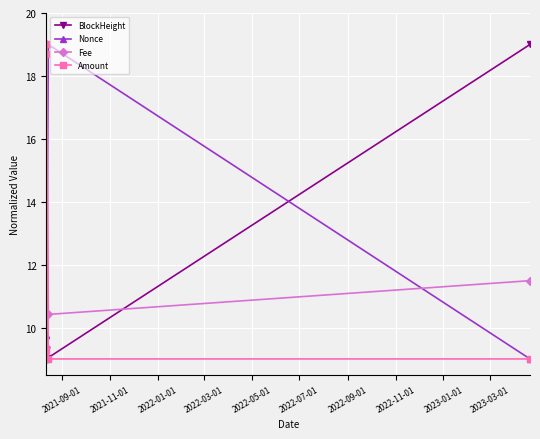

What is the value of the Fee point at the 1st from the left?

9.4